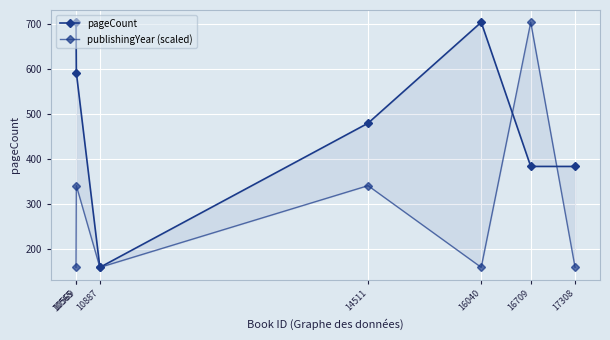

Is this an area chart (filled region under the line)?

No